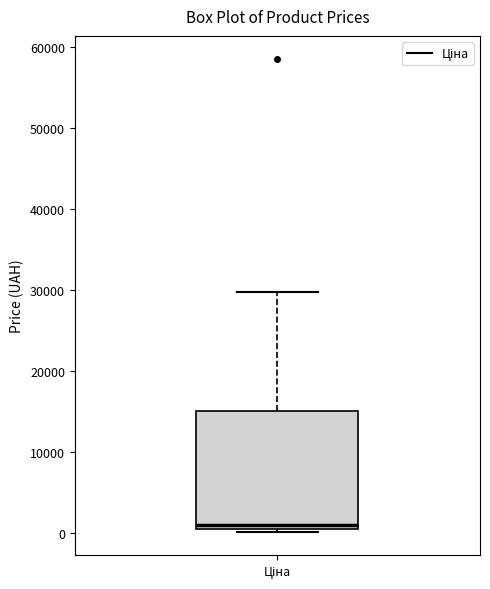

Read this box plot against the y-axis: the position of the median line, the range covered by the box, and the ends of both whiskers. The values are not printed on the chart, so give them approximately, as read against the axis.

median 1000 (just above the box's lower edge), box 1000 to 15000, whiskers 0 to 30000